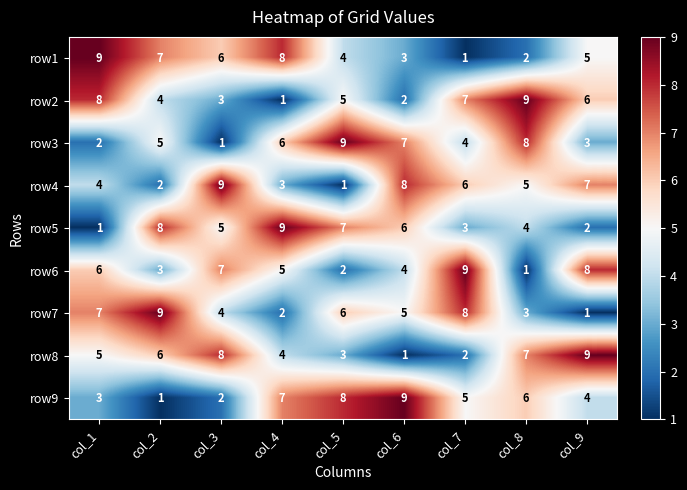

What is the difference between the highest and lowest values at col_2?

8